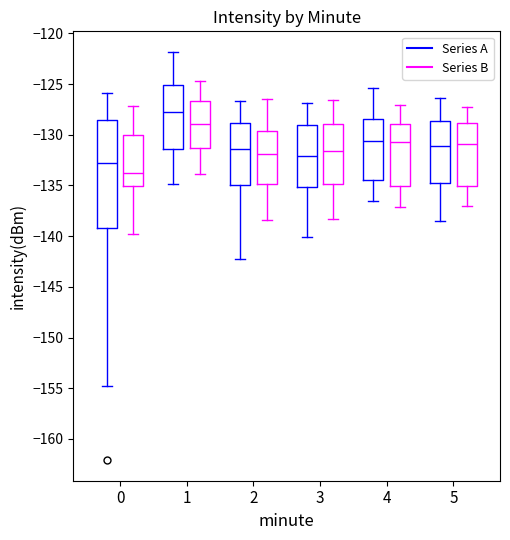

Which box has the lowest median line?

0 (Series B)